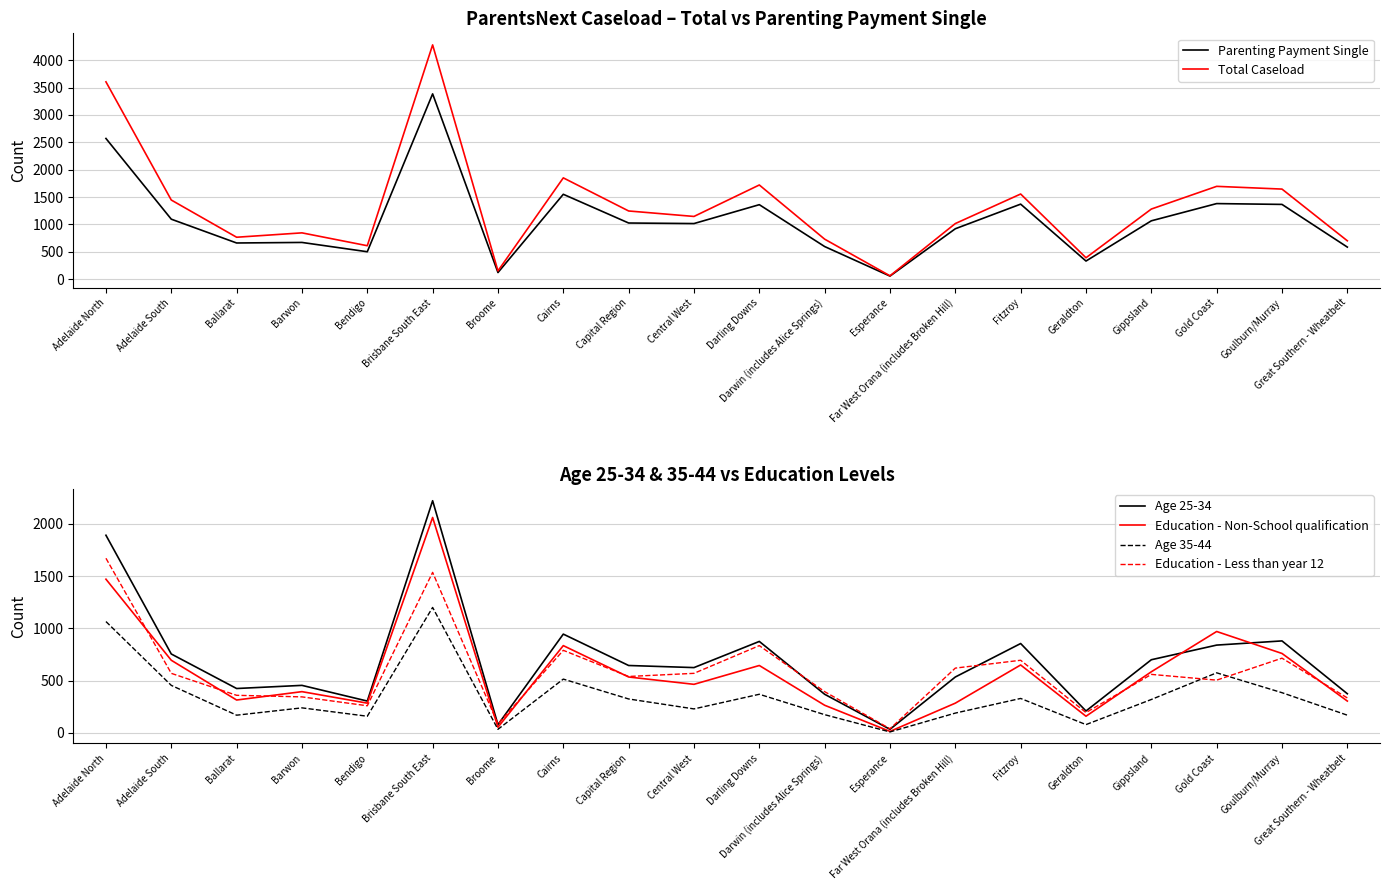

Reading left to right, transcribe all the data shown in this chart.

Parenting Payment Single: Adelaide North=2570	Adelaide South=1095	Ballarat=660	Barwon=670	Bendigo=500	Brisbane South East=3385	Broome=120	Cairns=1550	Capital Region=1025	Central West=1015	Darling Downs=1360	Darwin (includes Alice Springs)=595	Esperance=55	Far West Orana (includes Broken Hill)=920	Fitzroy=1370	Geraldton=330	Gippsland=1065	Gold Coast=1380	Goulburn/Murray=1365	Great Southern - Wheatbelt=585
Total Caseload: Adelaide North=3605	Adelaide South=1445	Ballarat=765	Barwon=845	Bendigo=610	Brisbane South East=4280	Broome=150	Cairns=1850	Capital Region=1245	Central West=1145	Darling Downs=1720	Darwin (includes Alice Springs)=730	Esperance=60	Far West Orana (includes Broken Hill)=1015	Fitzroy=1555	Geraldton=390	Gippsland=1280	Gold Coast=1695	Goulburn/Murray=1645	Great Southern - Wheatbelt=700
Age 25-34: Adelaide North=1890	Adelaide South=755	Ballarat=425	Barwon=455	Bendigo=305	Brisbane South East=2220	Broome=80	Cairns=945	Capital Region=645	Central West=625	Darling Downs=875	Darwin (includes Alice Springs)=370	Esperance=35	Far West Orana (includes Broken Hill)=535	Fitzroy=855	Geraldton=210	Gippsland=700	Gold Coast=840	Goulburn/Murray=880	Great Southern - Wheatbelt=375
Education - Non-School qualification: Adelaide North=1470	Adelaide South=695	Ballarat=315	Barwon=395	Bendigo=285	Brisbane South East=2060	Broome=55	Cairns=835	Capital Region=535	Central West=465	Darling Downs=645	Darwin (includes Alice Springs)=265	Esperance=15	Far West Orana (includes Broken Hill)=285	Fitzroy=650	Geraldton=160	Gippsland=585	Gold Coast=970	Goulburn/Murray=760	Great Southern - Wheatbelt=305
Age 35-44: Adelaide North=1065	Adelaide South=455	Ballarat=170	Barwon=240	Bendigo=160	Brisbane South East=1200	Broome=35	Cairns=515	Capital Region=325	Central West=230	Darling Downs=370	Darwin (includes Alice Springs)=175	Esperance=10	Far West Orana (includes Broken Hill)=190	Fitzroy=330	Geraldton=80	Gippsland=320	Gold Coast=575	Goulburn/Murray=385	Great Southern - Wheatbelt=170
Education - Less than year 12: Adelaide North=1670	Adelaide South=570	Ballarat=360	Barwon=345	Bendigo=260	Brisbane South East=1535	Broome=85	Cairns=790	Capital Region=540	Central West=570	Darling Downs=835	Darwin (includes Alice Springs)=395	Esperance=40	Far West Orana (includes Broken Hill)=620	Fitzroy=695	Geraldton=195	Gippsland=560	Gold Coast=505	Goulburn/Murray=715	Great Southern - Wheatbelt=335